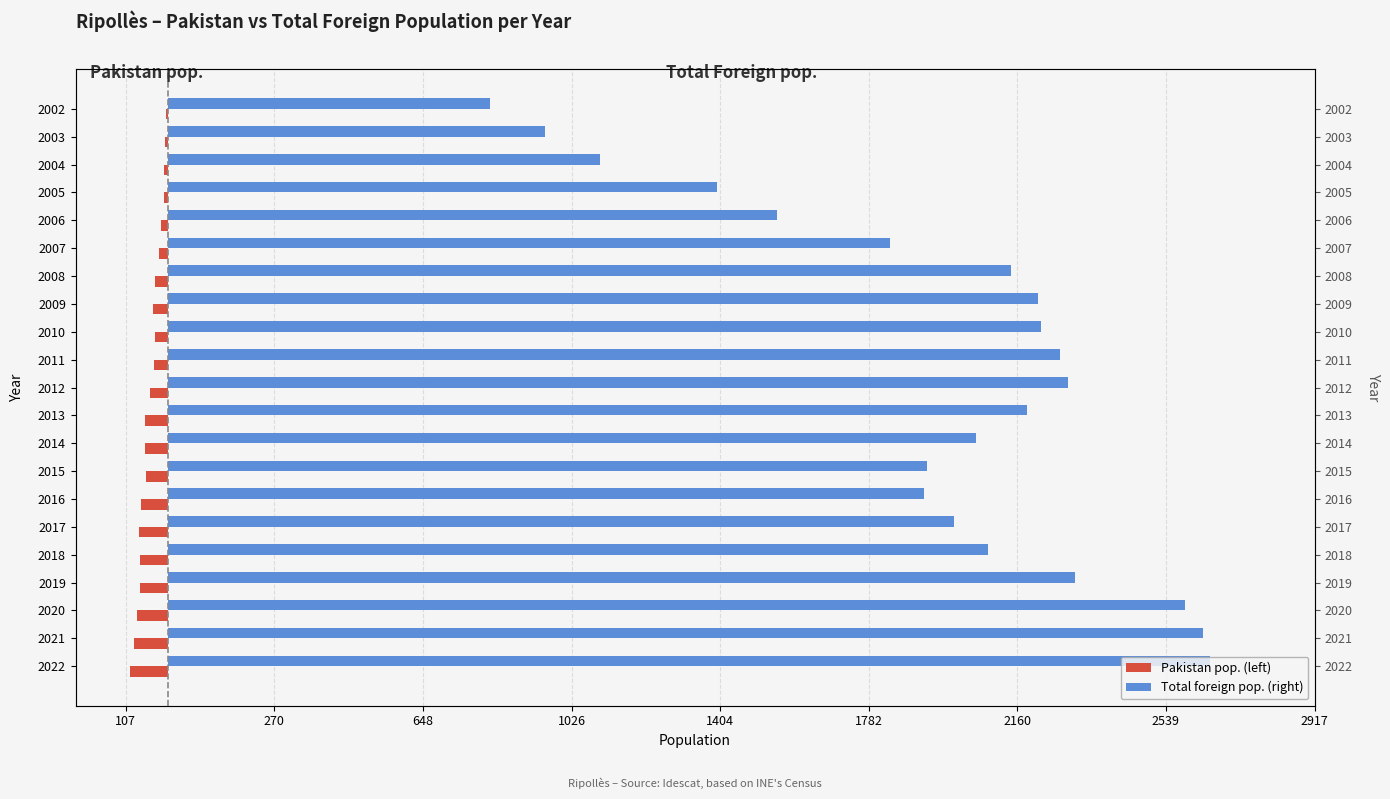

What is the average value of the Pakistan pop. (left) series?

-47